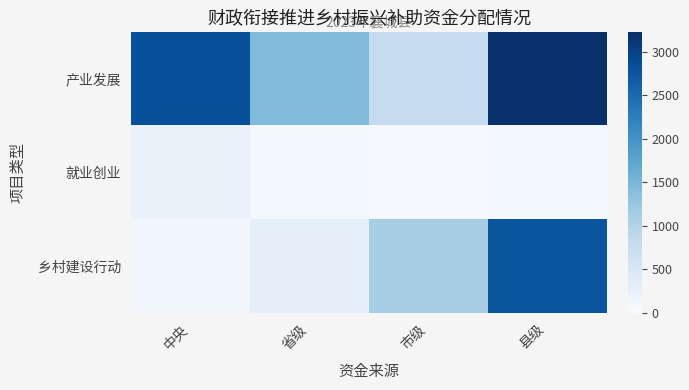

List the series in order of their peak value, highest first.

产业发展, 乡村建设行动, 就业创业